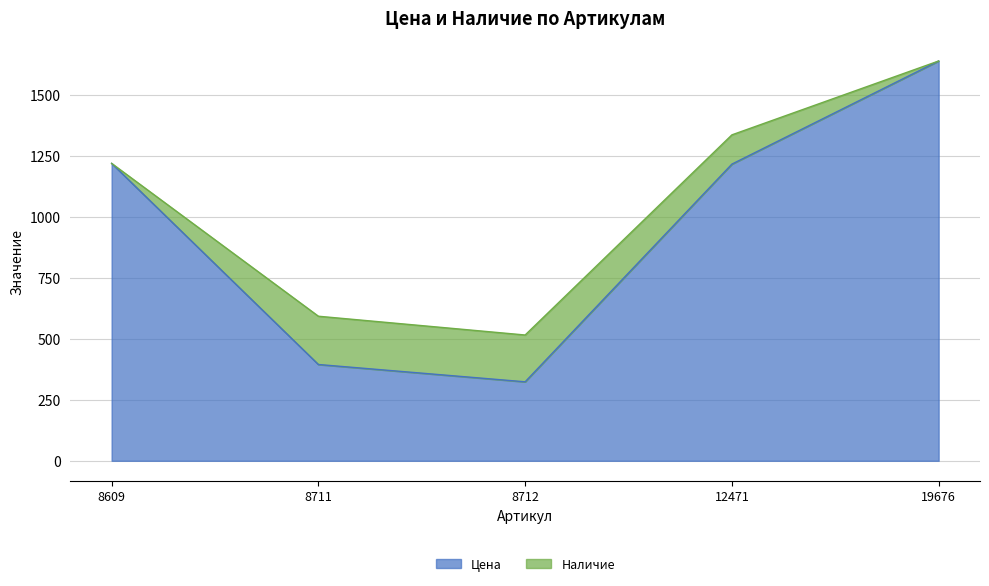

Where does the data first go above 1217?

8609